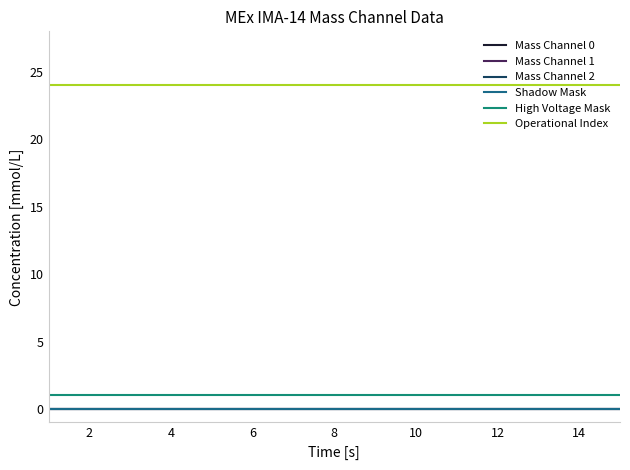

True or false: Mass Channel 1 has more than 1 points higher than both neighbors.

False